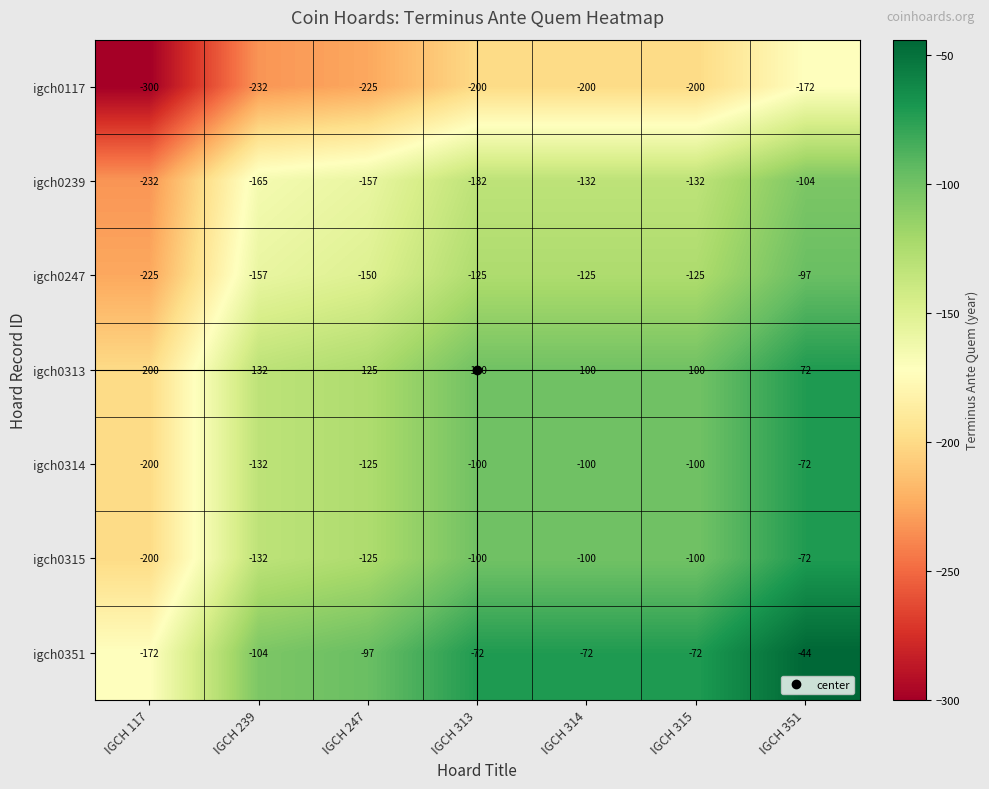

What is the total value across all series at IGCH 314?

-829